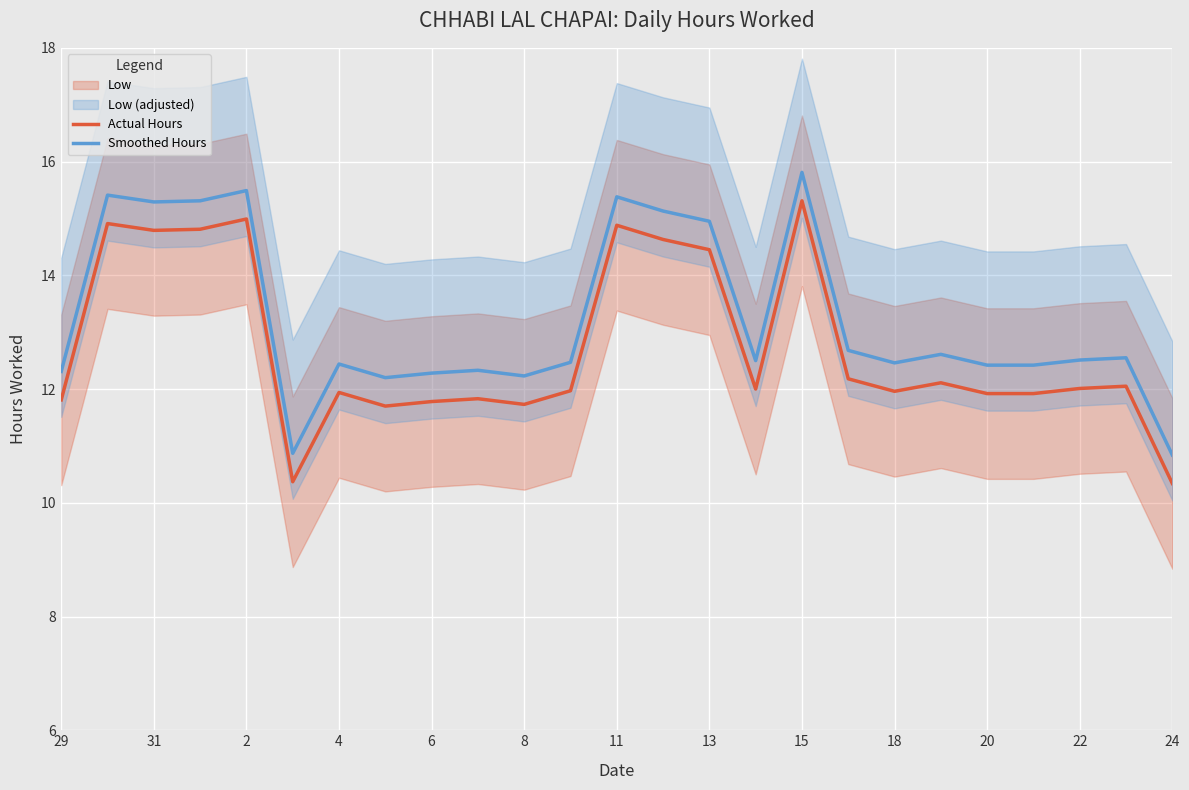

What is the value of the Smoothed Hours point at the 10th from the left?

12.3